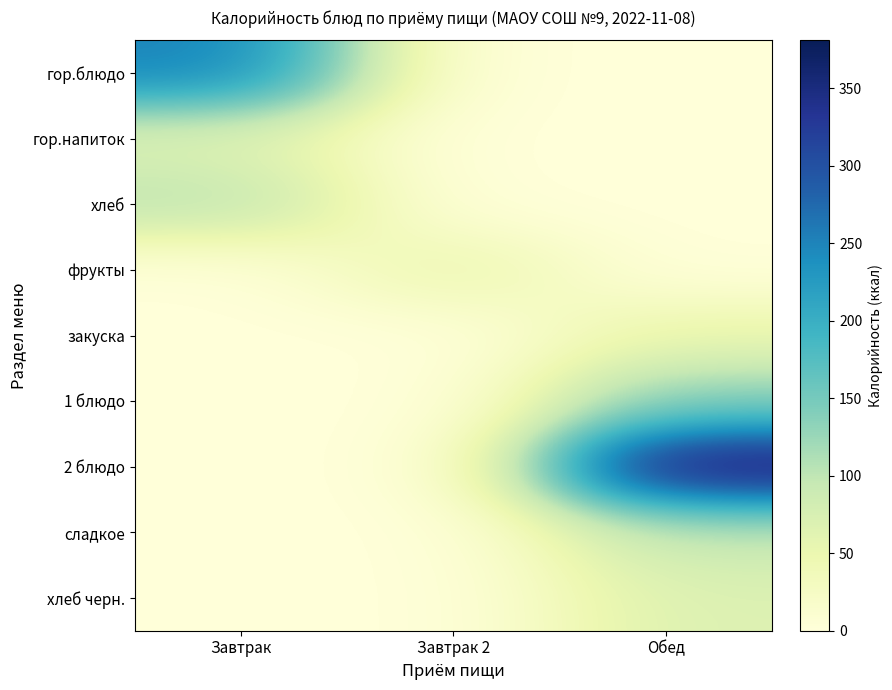

At which category is the sum across all series the highest?

Обед